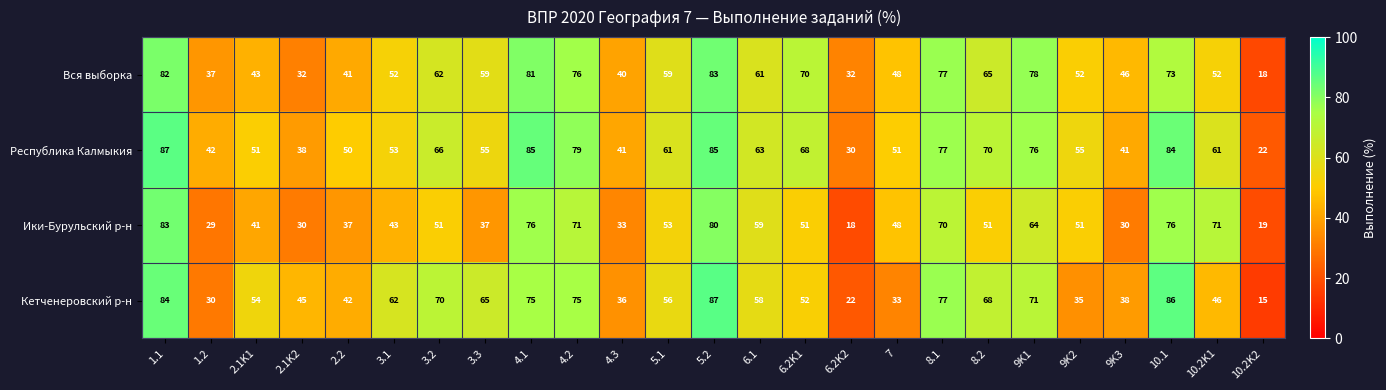

List the series in order of their overall mean, highest first.

Республика Калмыкия, Вся выборка, Кетченеровский р-н, Ики-Бурульский р-н